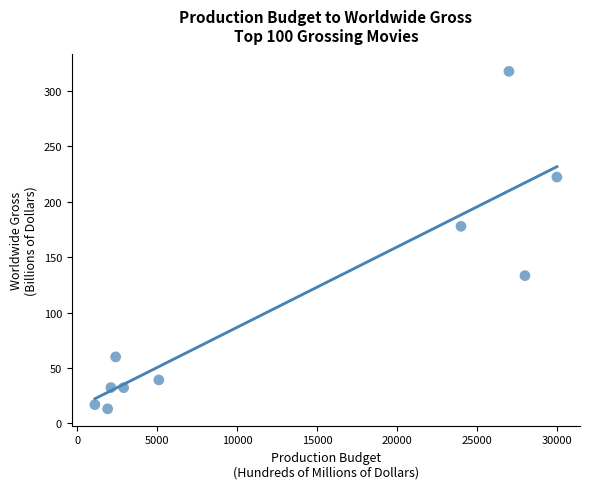

What Y value in the scatter plot is closest to 165?

177.8